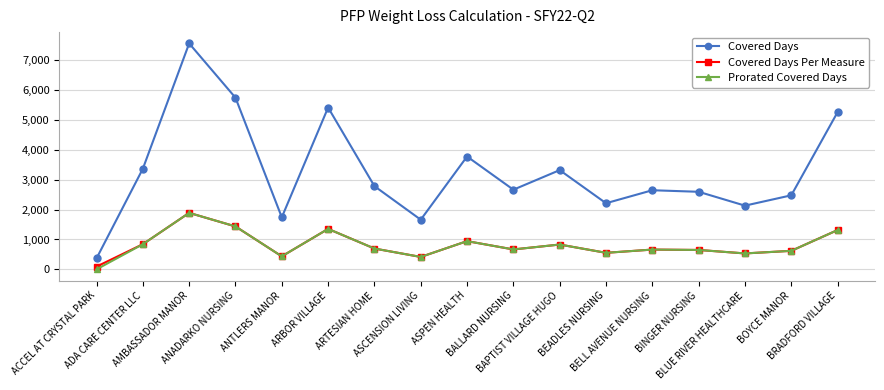

The value of Prorated Covered Days at ADA CARE CENTER LLC is 533.0. True or false?

False